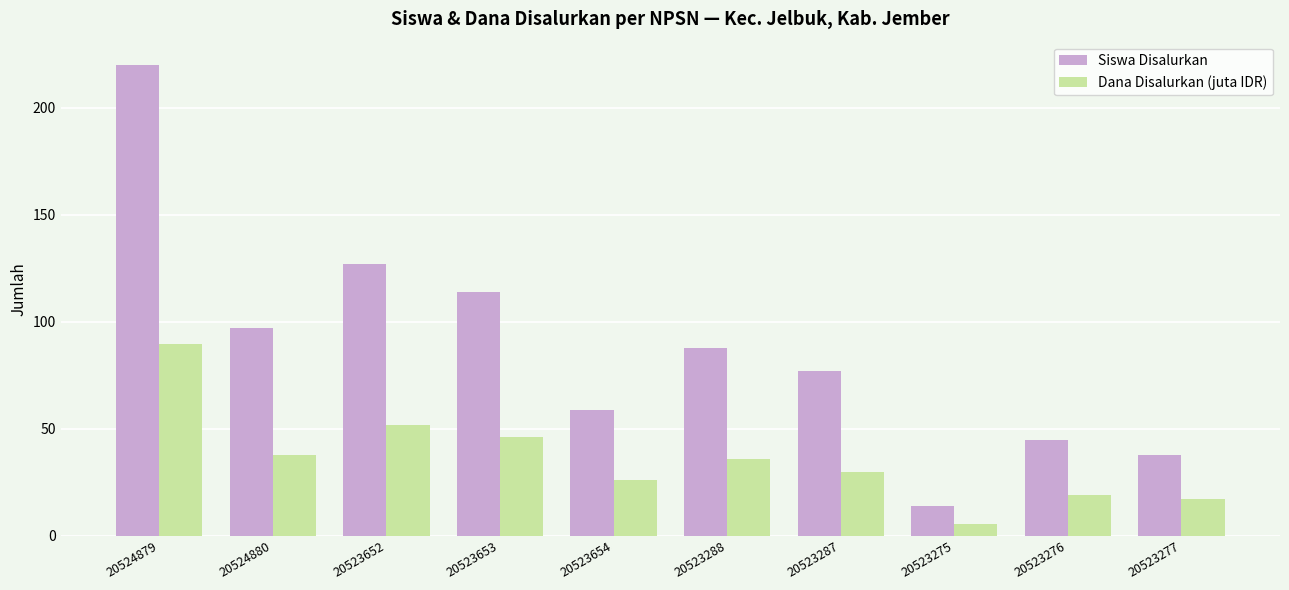

Rank the series by their maximum value, from highest to lowest.

Siswa Disalurkan, Dana Disalurkan (juta IDR)